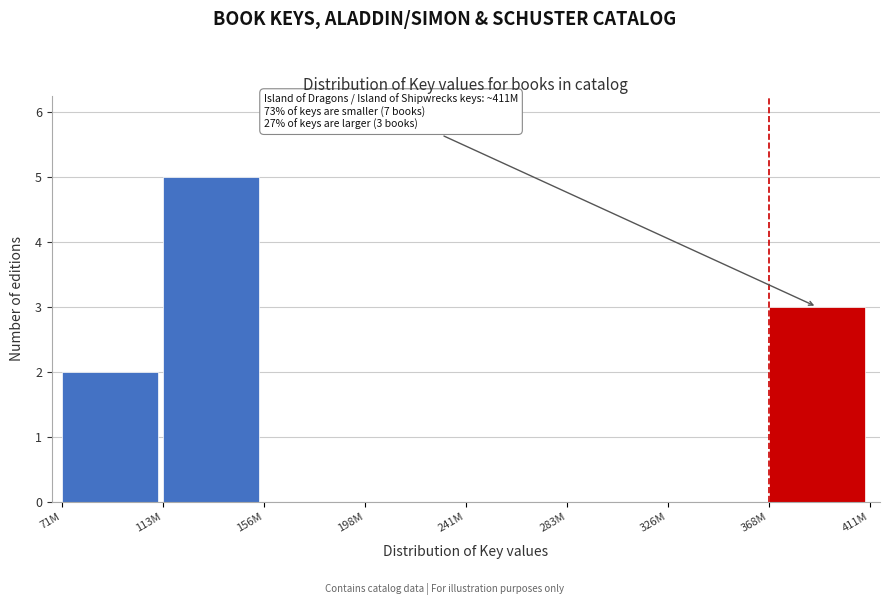

Reading left to right, list all the values displayed in this chart.

71M=2	113M=5	156M=0	198M=0	241M=0	283M=0	326M=0	368M=3